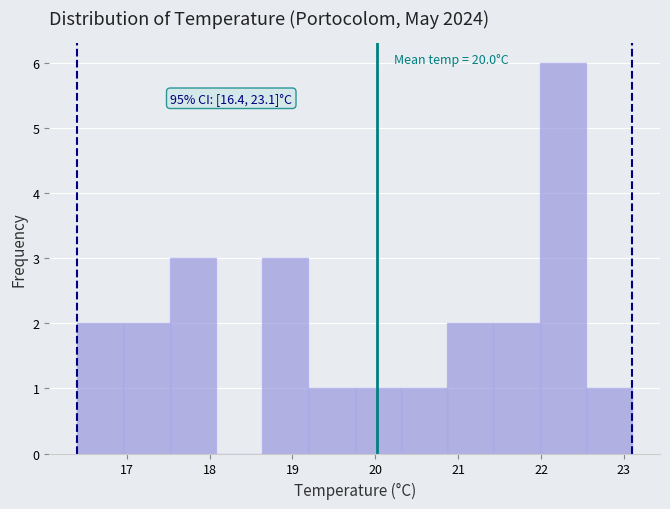

Over which range of the x-axis is the bar tallest?

22.0 to 22.5